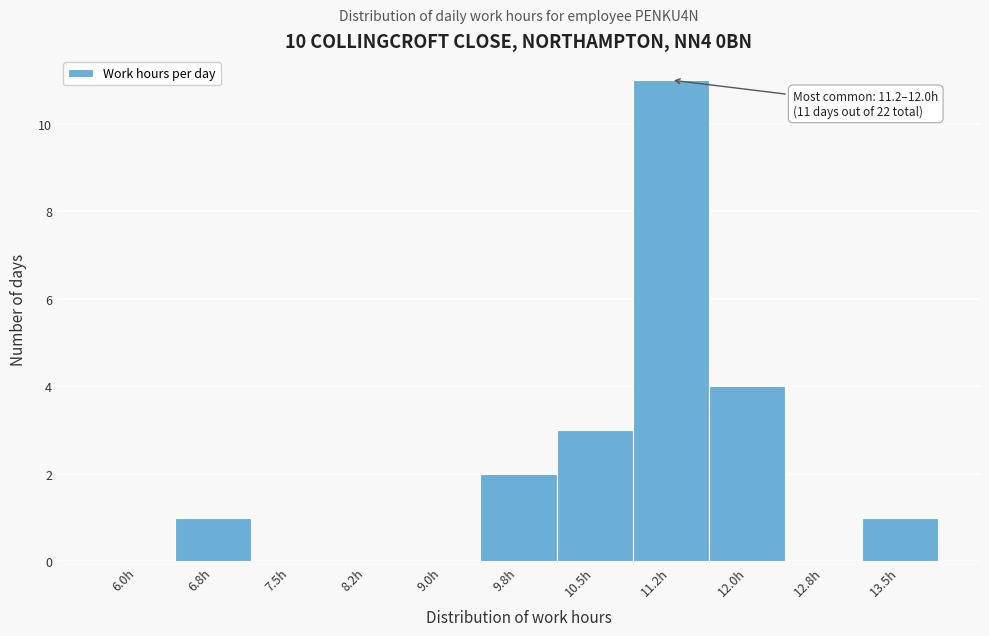

Reading right to left, transcribe all the data shown in this chart.

13.5h=1	12.8h=0	12.0h=4	11.2h=11	10.5h=3	9.8h=2	9.0h=0	8.2h=0	7.5h=0	6.8h=1	6.0h=0